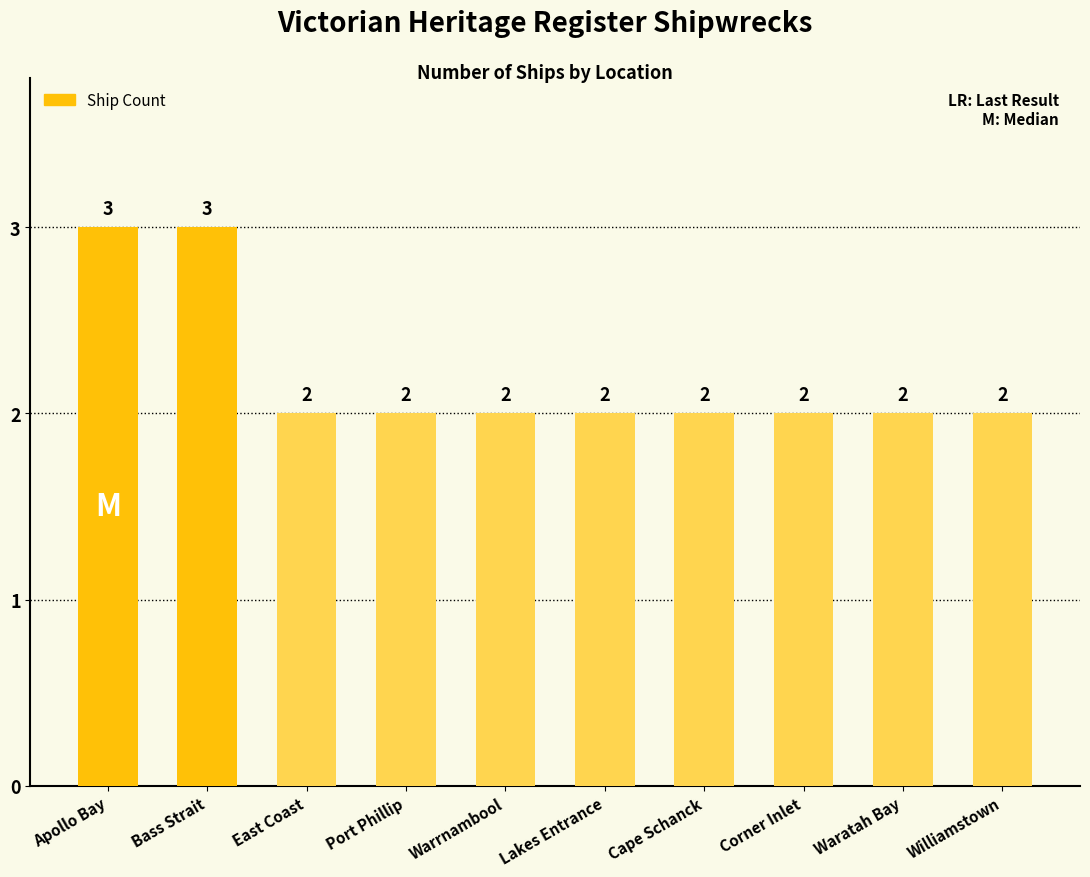

What is the label of the 4th bar from the left?

Port Phillip